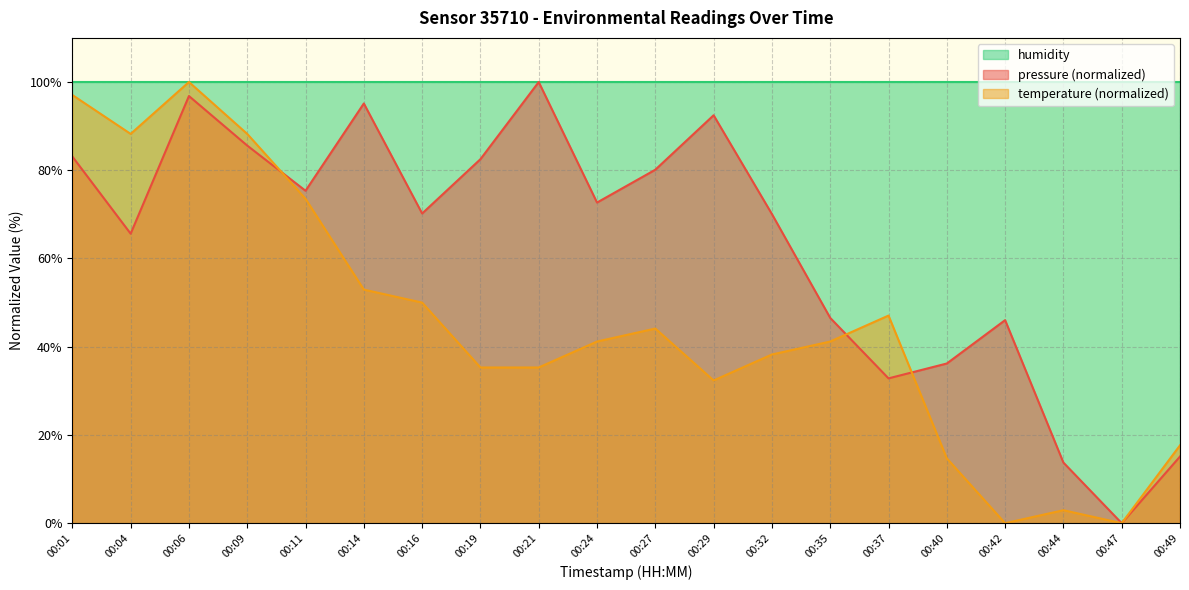

At how many categories does at least one series exceed 38?

20